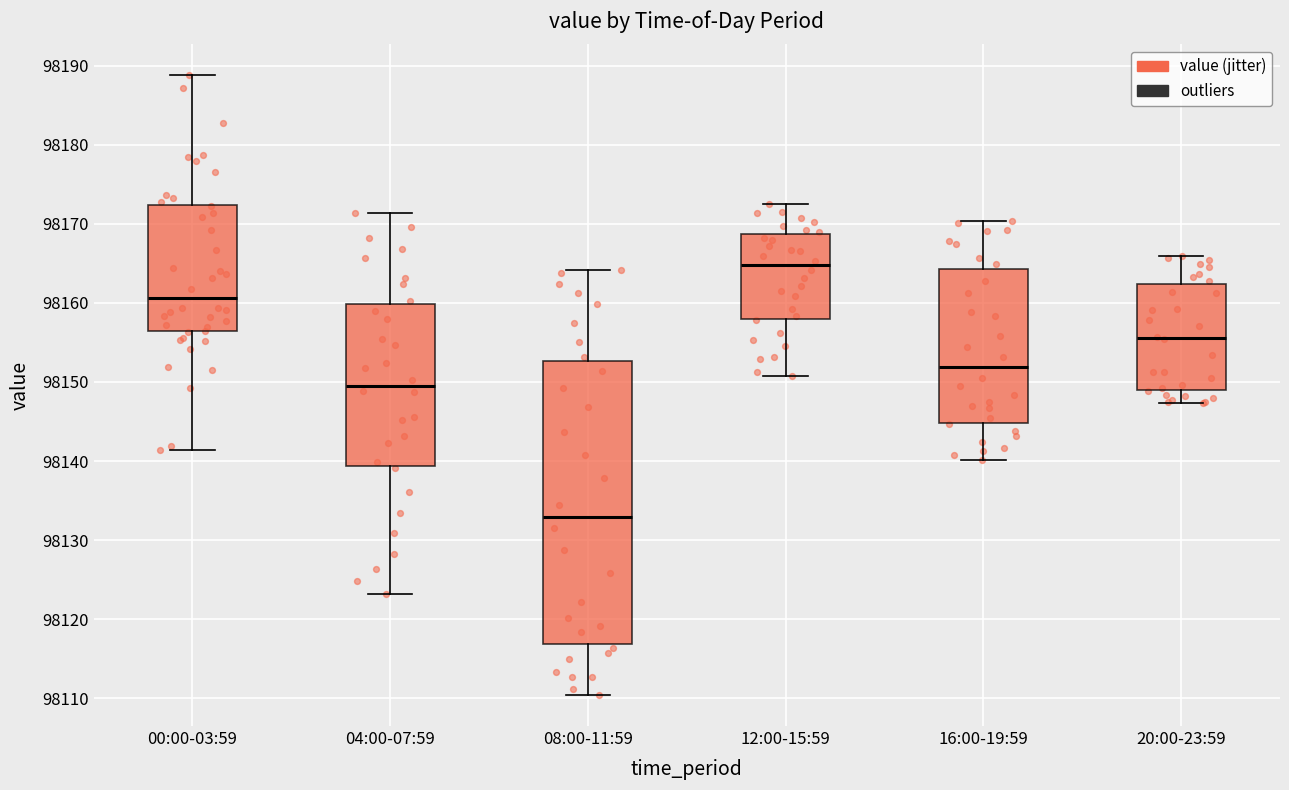

Reading left to right, read every box against the y-axis: the position of its median line, the range the box covers, and the ends of its whiskers. The values are not printed on the chart, so give them approximately, as read against the axis.

00:00-03:59: median 98161, box 98156 to 98172, whiskers 98141 to 98189
04:00-07:59: median 98150, box 98139 to 98160, whiskers 98123 to 98171
08:00-11:59: median 98133, box 98117 to 98153, whiskers 98110 to 98164
12:00-15:59: median 98165, box 98158 to 98169, whiskers 98151 to 98173
16:00-19:59: median 98152, box 98145 to 98164, whiskers 98140 to 98170
20:00-23:59: median 98156, box 98149 to 98162, whiskers 98147 to 98166